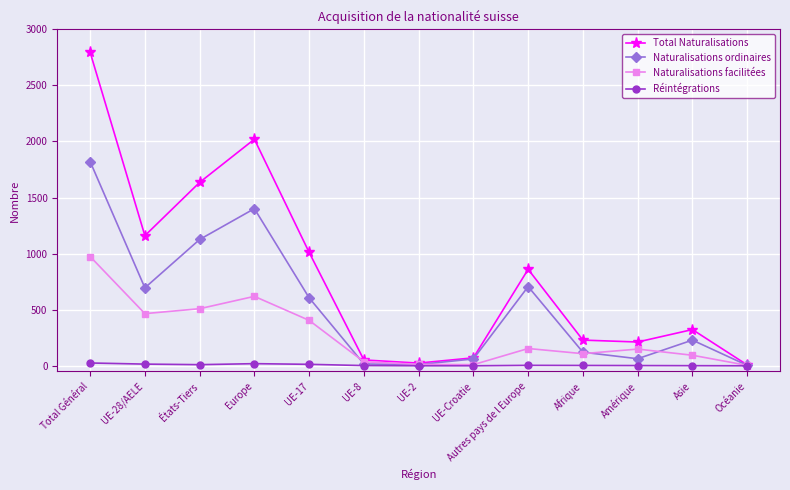

Between UE-28/AELE and États-Tiers, which series saw the biggest shift?

Total Naturalisations